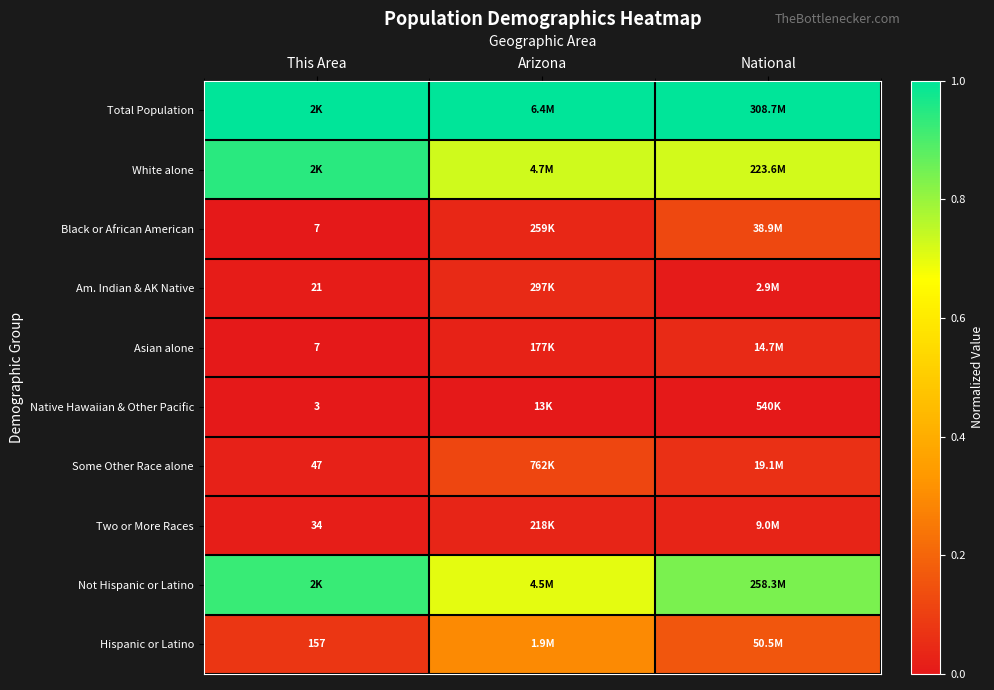

The Hispanic or Latino series shows 0.0 at This Area. True or false?

False